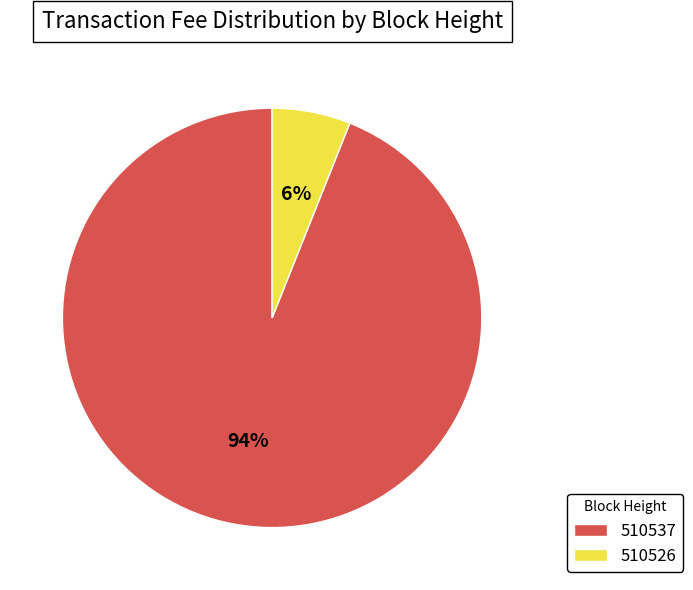

Count the number of slices in the pie.

2